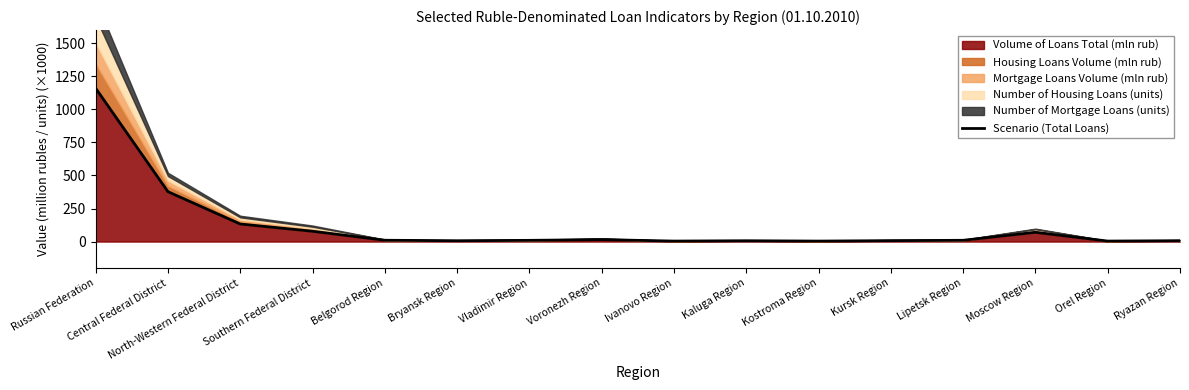

What is the ratio of the value at Central Federal District to the value at Bryansk Region?

61.6